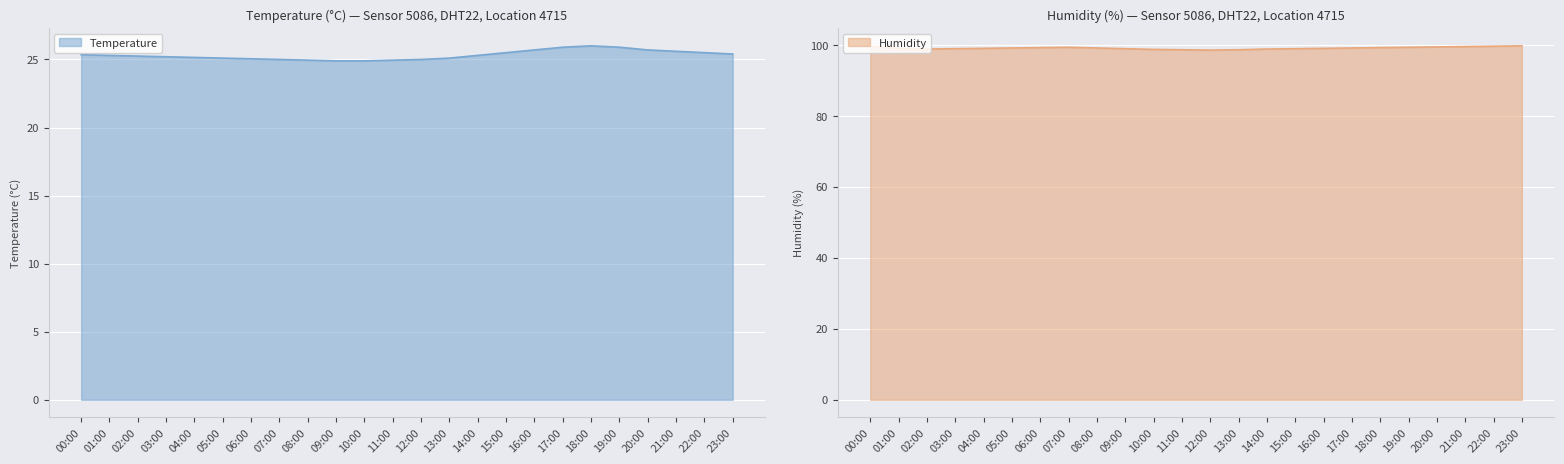

True or false: humidity and temperature cross at least once.

False